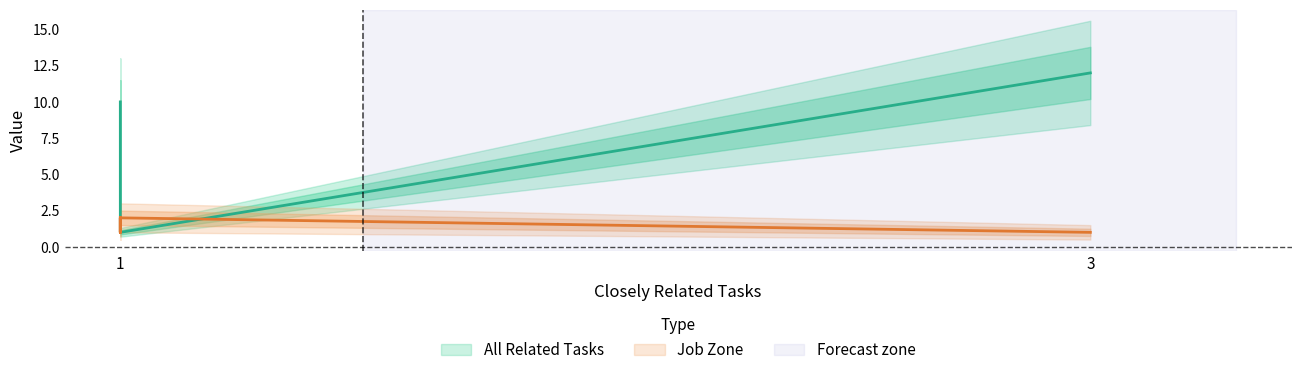

What is the ratio of the value at 3 to the value at 1?

1.0